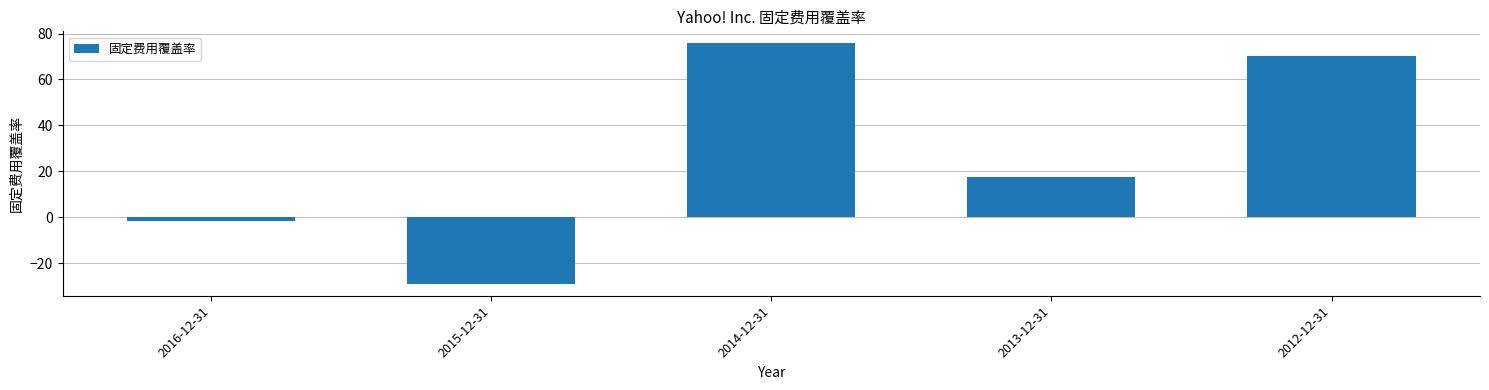

Between 2016-12-31 and 2013-12-31, which is larger?

2013-12-31